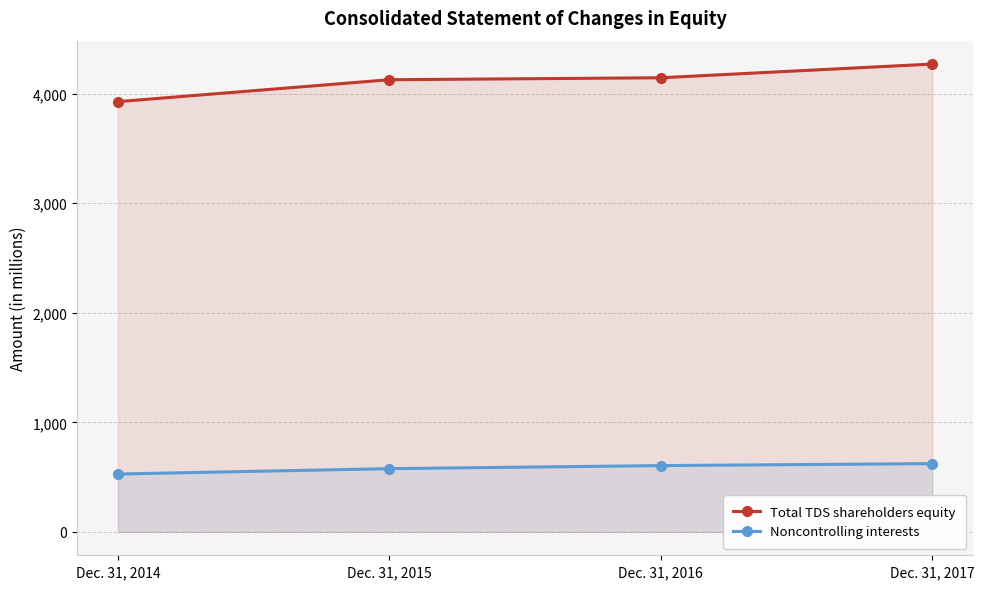

What is the maximum value for Noncontrolling interests?

623